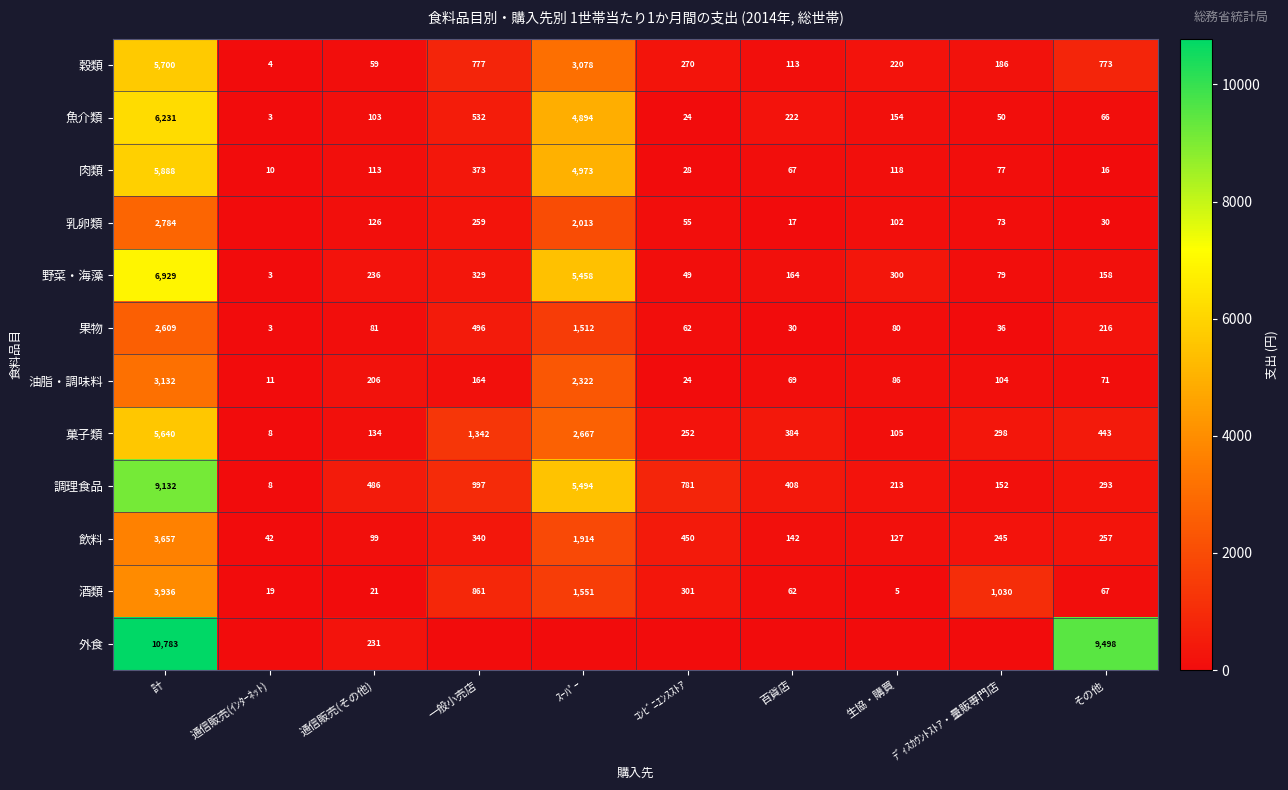

True or false: 外食 has a value of 9498 at その他.

True